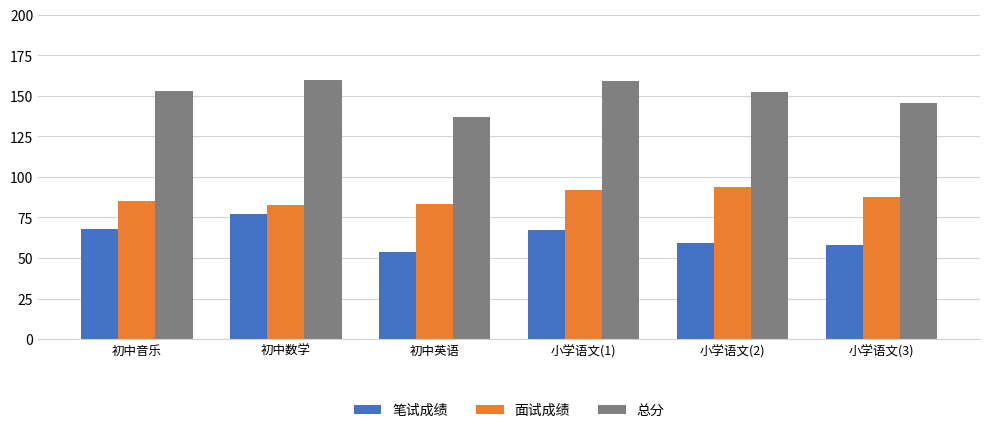

Which category has the lowest value across all series?

初中英语